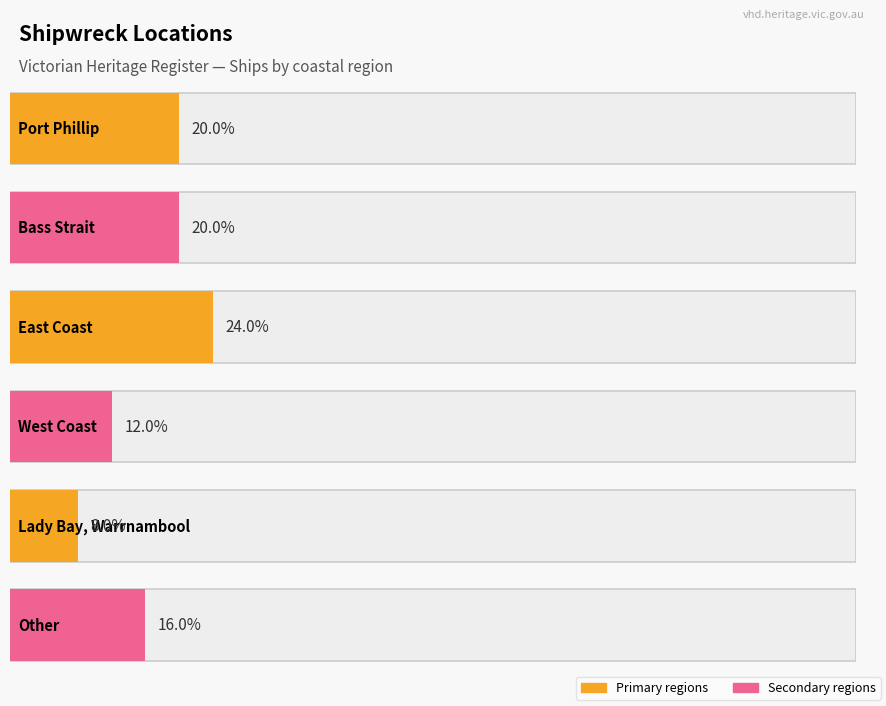

Reading right to left, transcribe all the data shown in this chart.

Other=4	Lady Bay, Warrnambool=2	West Coast=3	East Coast=6	Bass Strait=5	Port Phillip=5